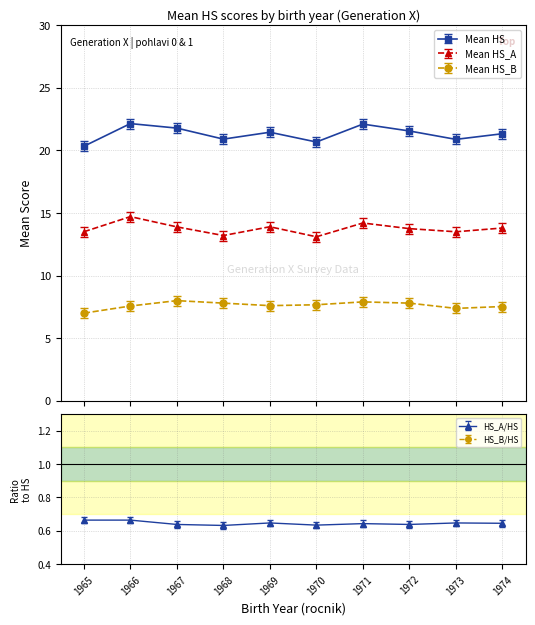

List the labels in order of Mean HS_B value, smallest first.

1965, 1973, 1974, 1966, 1969, 1970, 1968, 1972, 1971, 1967